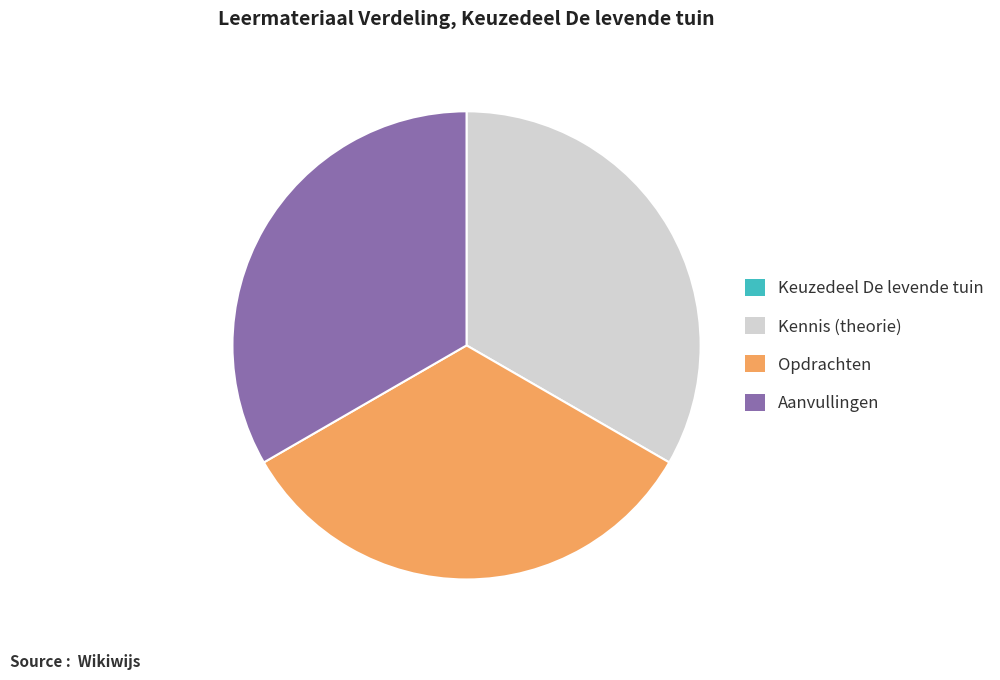

What is the ratio of the value at Opdrachten to the value at Kennis (theorie)?

1.0